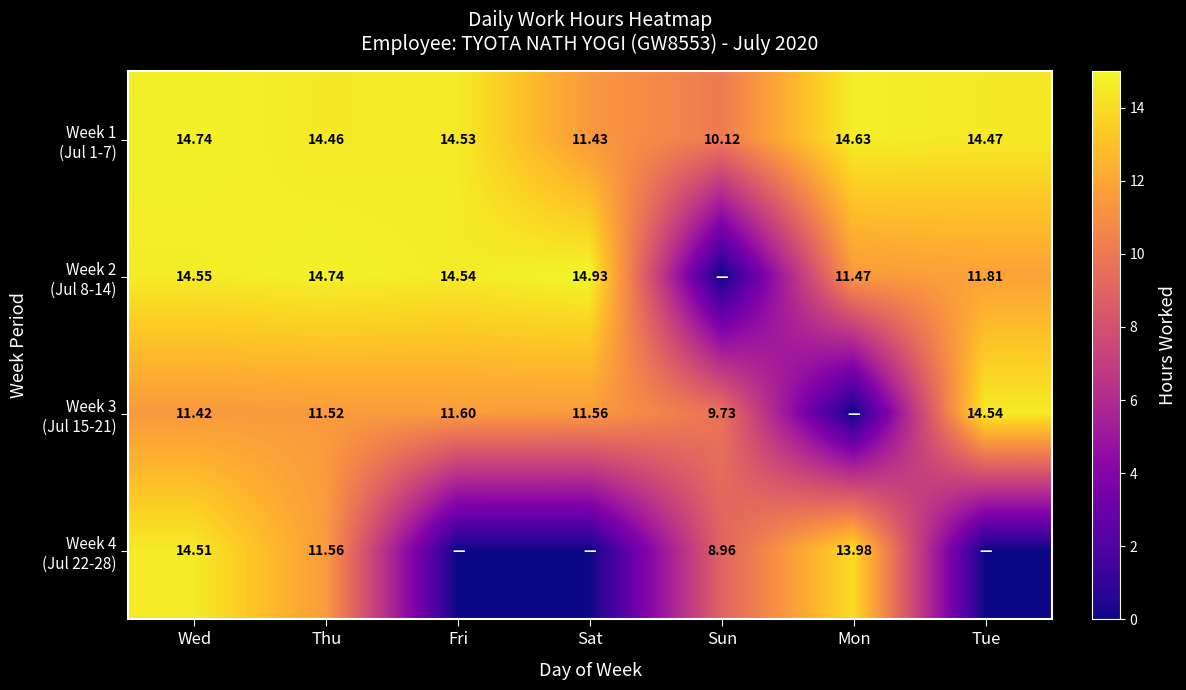

What is the difference between the maximum and minimum values in the Week 1 (Jul 1-7) series?

4.6